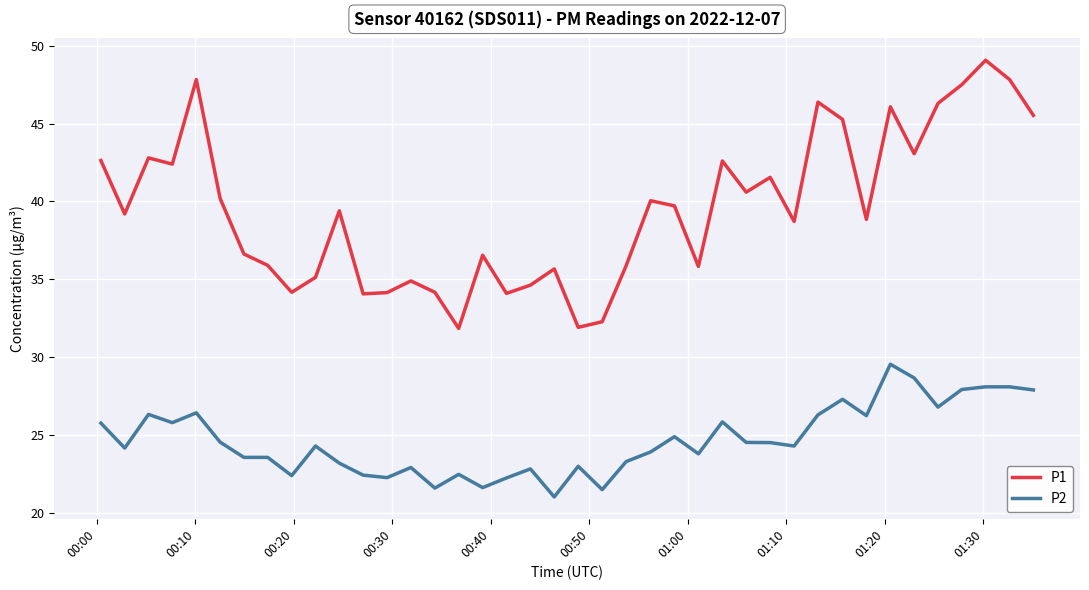

What is the minimum value shown in the chart?

21.0